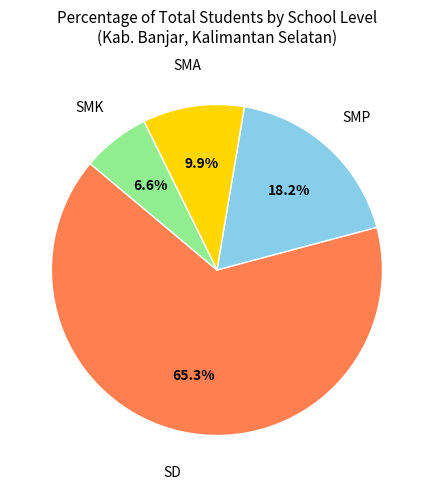

Is there a majority slice in this chart?

Yes